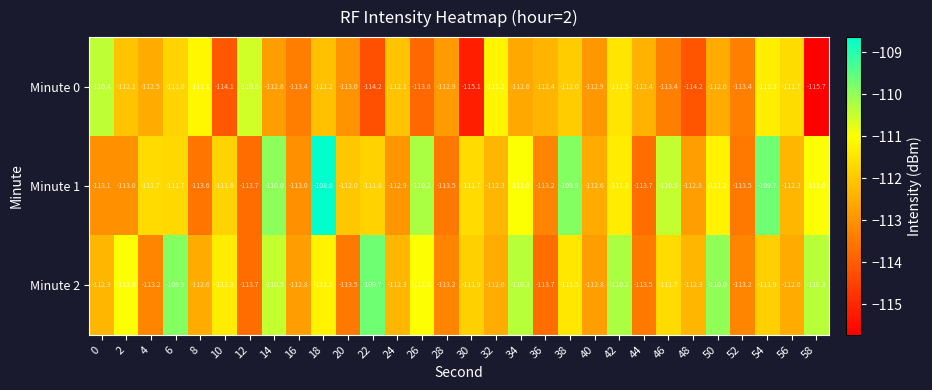

Rank the series by their maximum value, from lowest to highest.

Minute 0, Minute 2, Minute 1